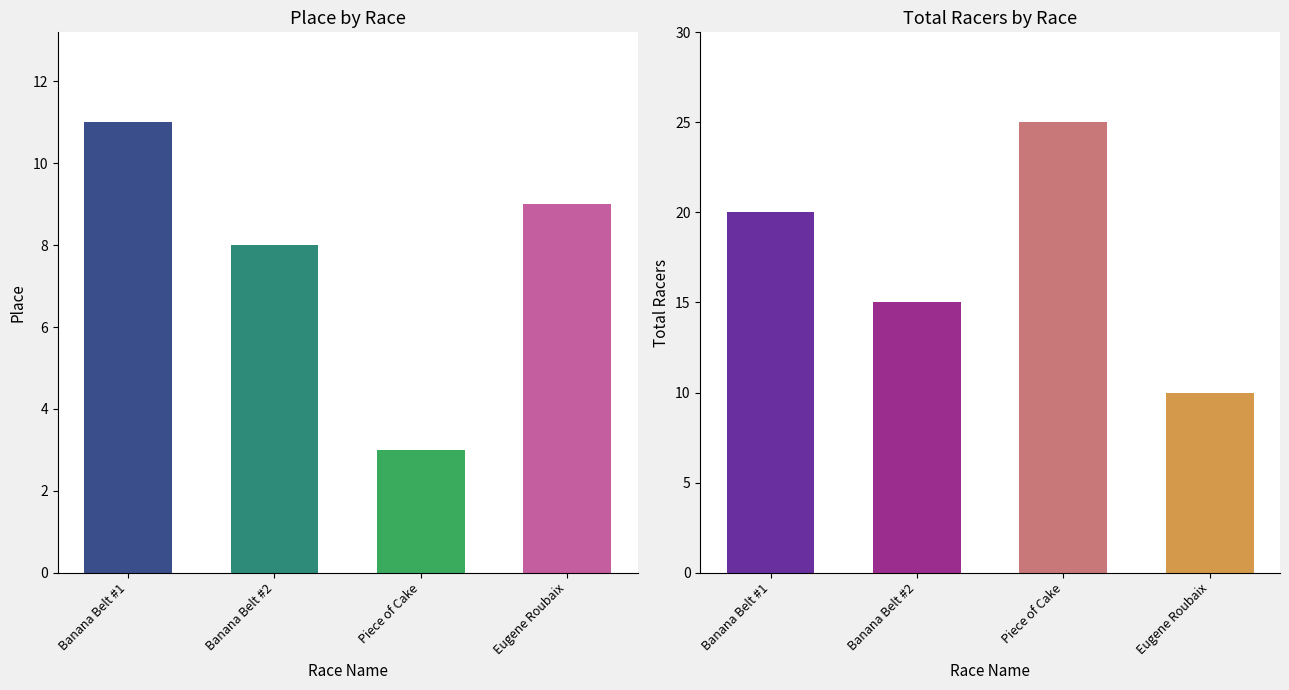

How many bars are there in each group?

2